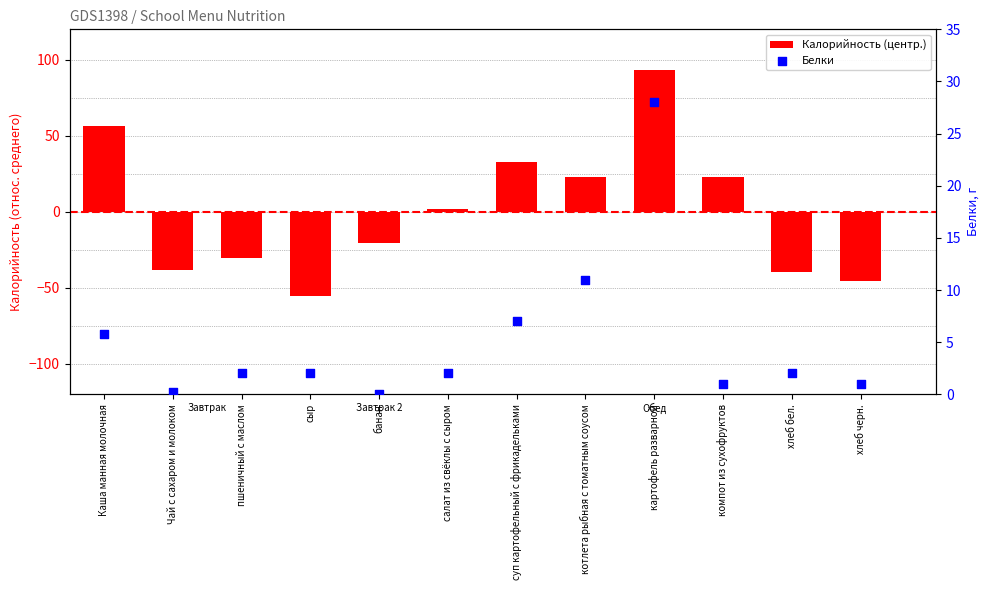

Is the value of Калорийность (центр.) at компот из сухофруктов greater than the value of Белки at Каша манная молочная?

Yes